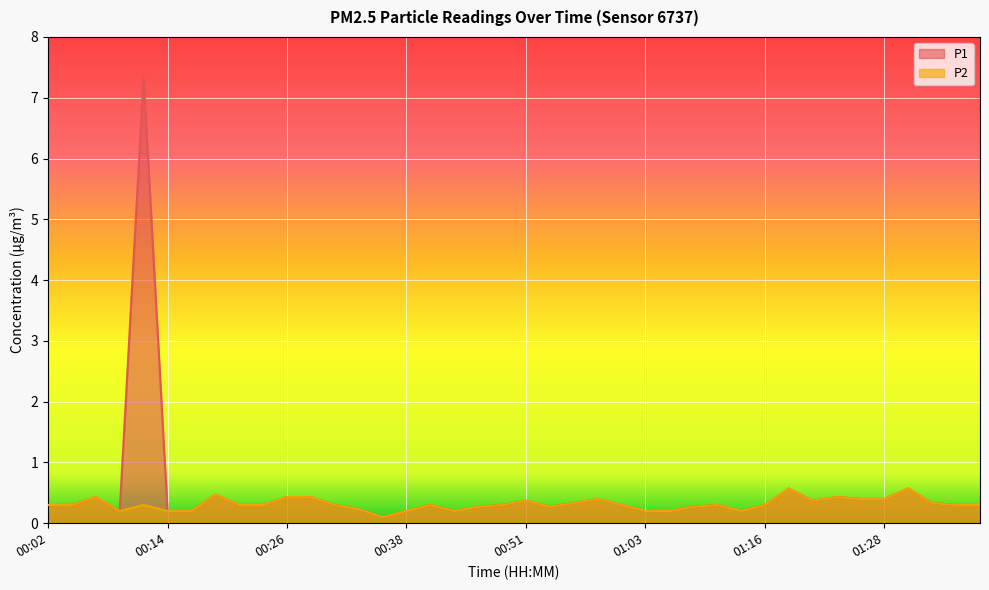

True or false: P1 has a value of 0.5 at 01:38.

False